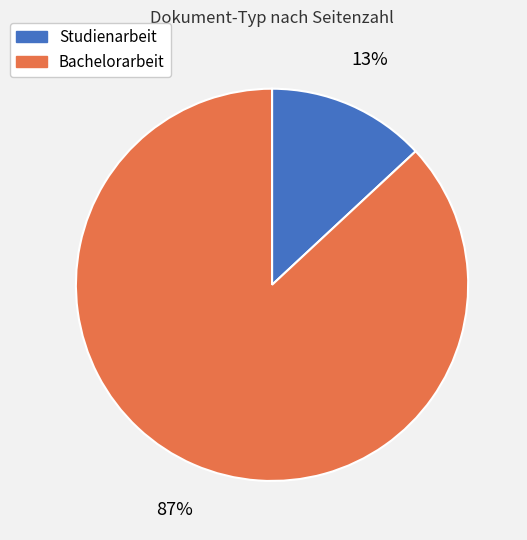

To the nearest percent, what is the combined percentage of Bachelorarbeit and Studienarbeit?

100%